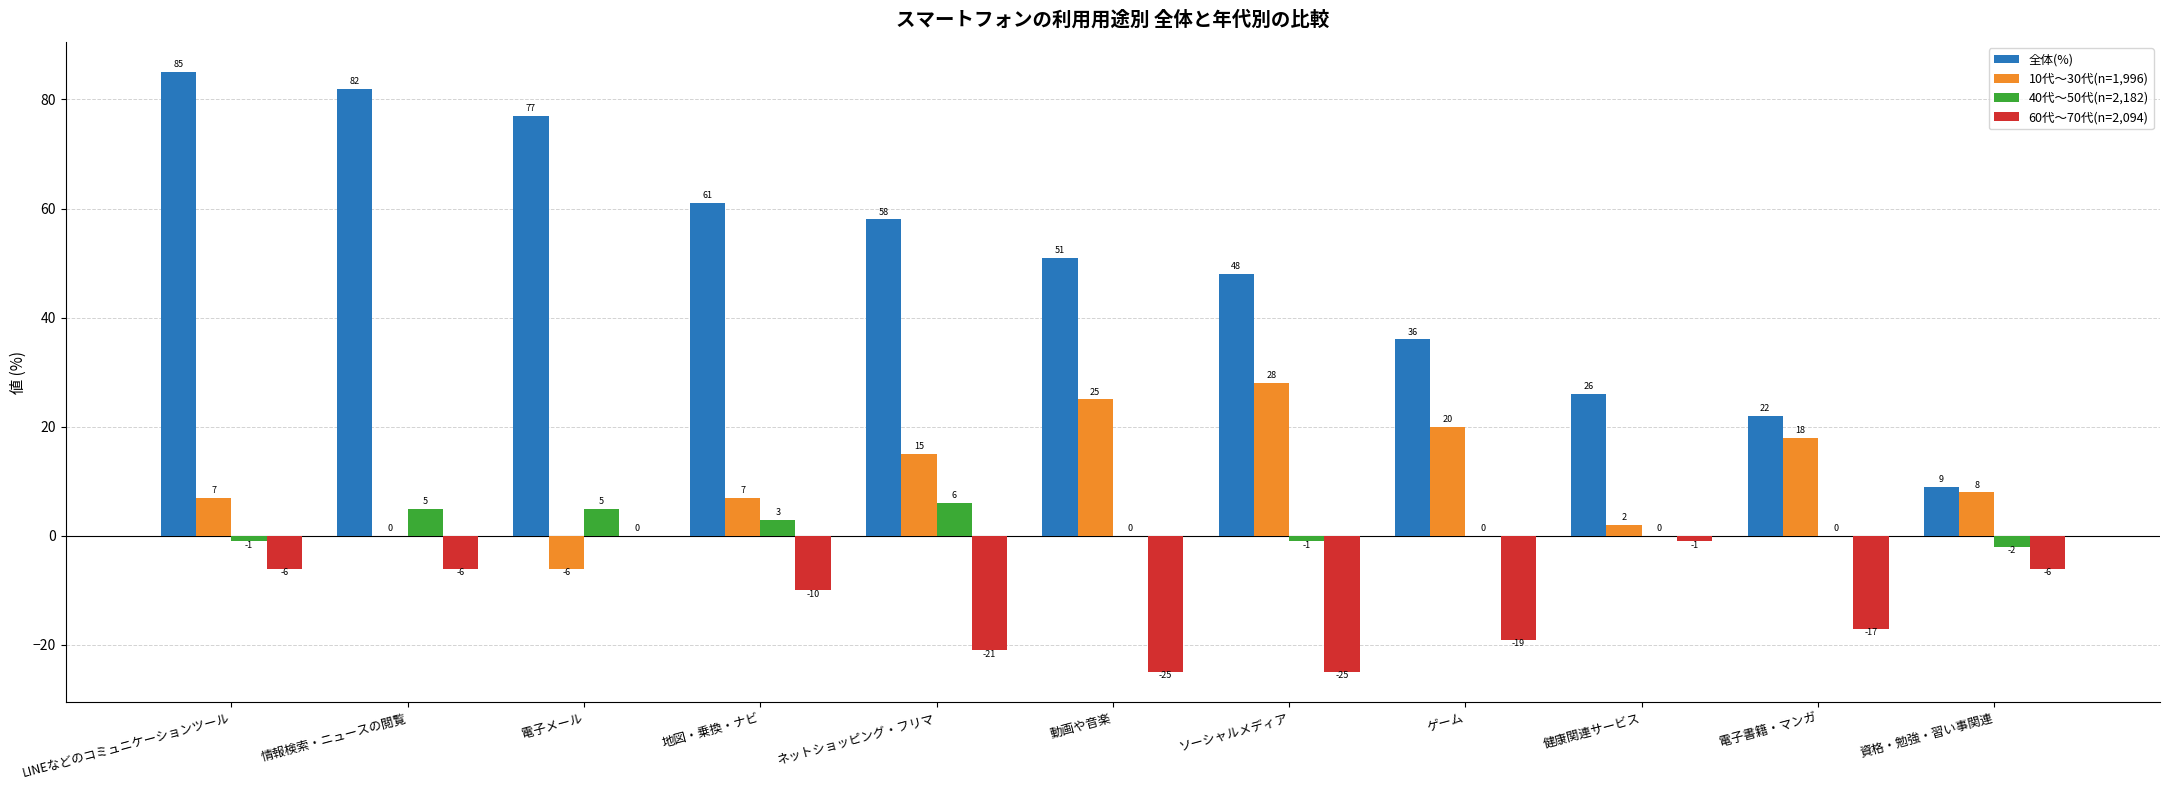

At which label does 60代～70代(n=2,094) reach its peak?

電子メール